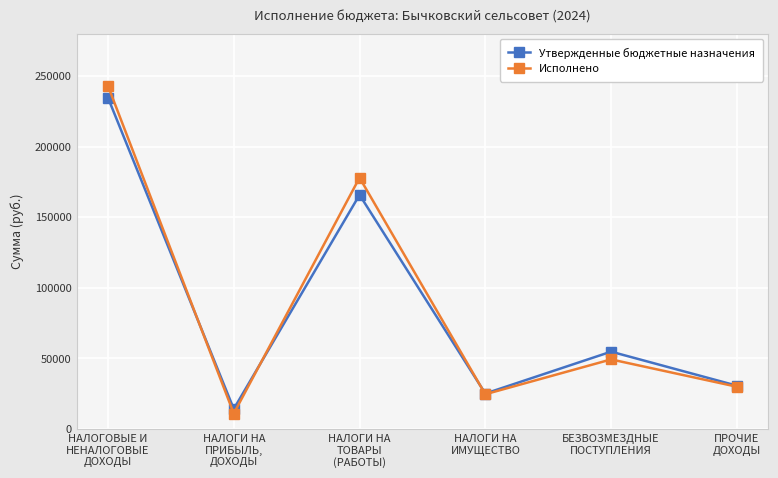

How many interior local peaks does the Исполнено series have?

2